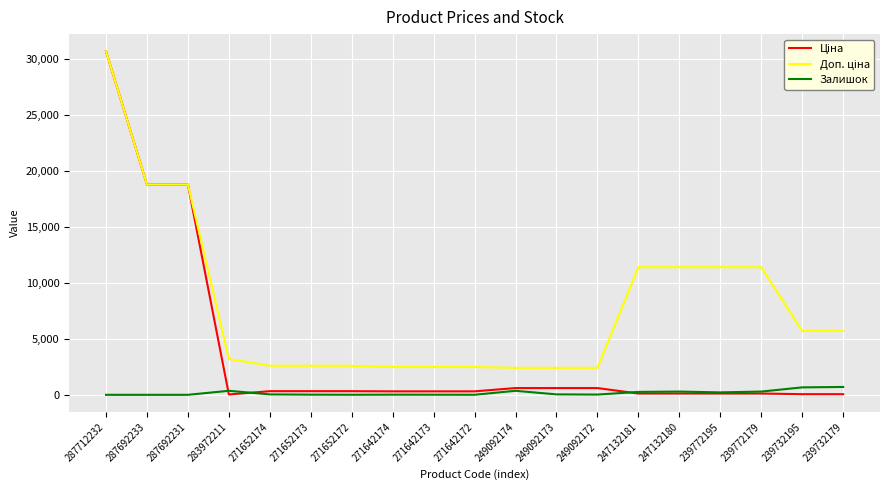

At which category is the sum across all series the highest?

287712232